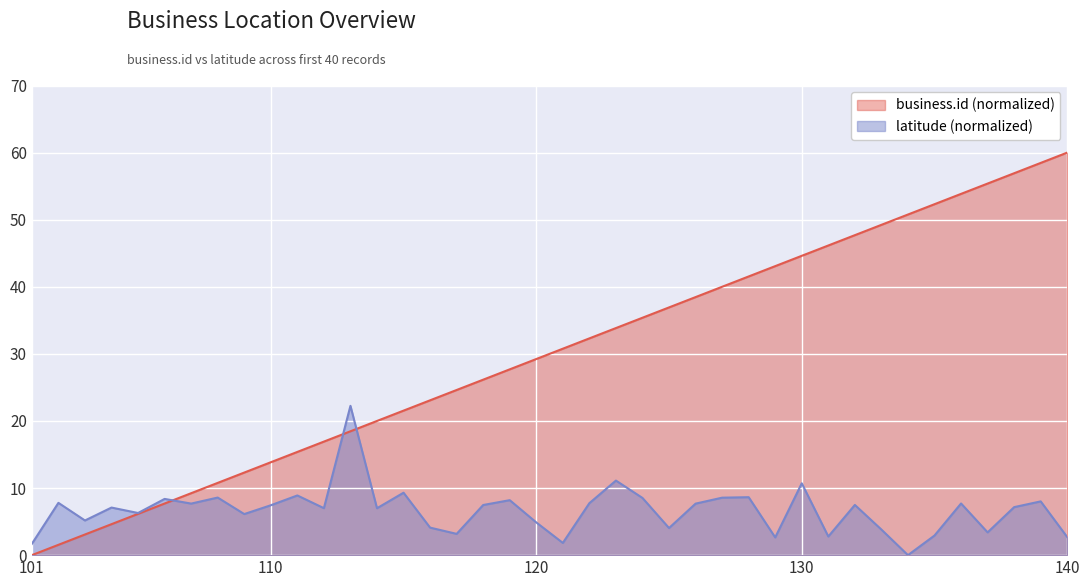

List the labels in order of value, smallest first.

101, 102, 103, 104, 105, 106, 107, 108, 109, 110, 111, 112, 113, 114, 115, 116, 117, 118, 119, 120, 121, 122, 123, 124, 125, 126, 127, 128, 129, 130, 131, 132, 133, 134, 135, 136, 137, 138, 139, 140